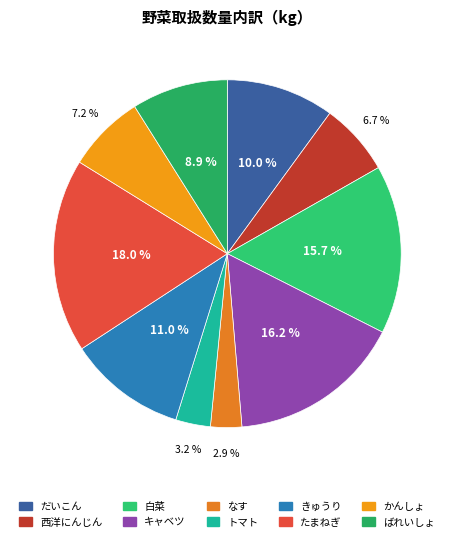

What percentage do だいこん and 西洋にんじん together represent?

16.8%